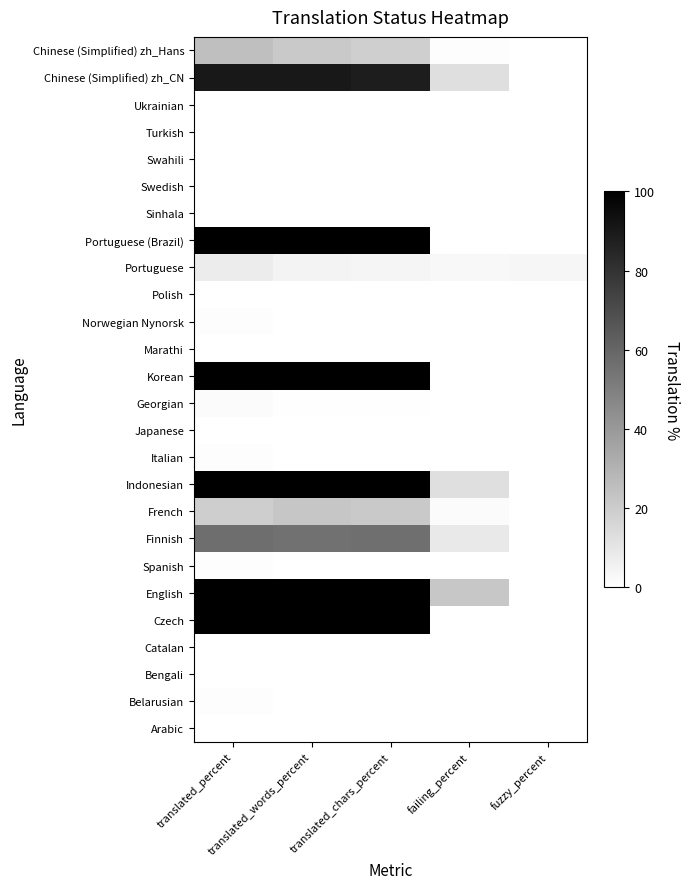

Rank the series by their maximum value, from lowest to highest.

Arabic, Bengali, Catalan, Japanese, Marathi, Polish, Sinhala, Swedish, Swahili, Turkish, Ukrainian, Belarusian, Spanish, Italian, Norwegian Nynorsk, Georgian, Portuguese, French, Chinese (Simplified) zh_Hans, Finnish, Chinese (Simplified) zh_CN, Czech, English, Indonesian, Korean, Portuguese (Brazil)